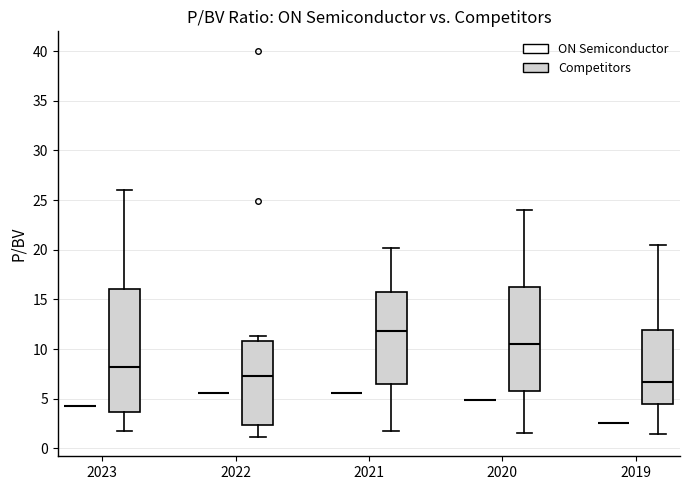

Reading left to right, transcribe this box plot: for each box, give where its median line is, the range the box spans, and where its two whiskers end, as read against the y-axis. The values are not printed on the chart, so give them approximately, as read against the axis.

2023 (ON Semiconductor): box collapsed to a line at 4.5, whiskers 4.5 to 4.5
2023 (Competitors): median 8.0, box 3.5 to 16.0, whiskers 1.5 to 26.0
2022 (ON Semiconductor): box collapsed to a line at 5.5, whiskers 5.5 to 5.5
2022 (Competitors): median 7.5, box 2.5 to 11.0, whiskers 1.0 to 11.5
2021 (ON Semiconductor): box collapsed to a line at 5.5, whiskers 5.5 to 5.5
2021 (Competitors): median 12.0, box 6.5 to 16.0, whiskers 2.0 to 20.0
2020 (ON Semiconductor): box collapsed to a line at 5.0, whiskers 5.0 to 5.0
2020 (Competitors): median 10.5, box 6.0 to 16.5, whiskers 1.5 to 24.0
2019 (ON Semiconductor): box collapsed to a line at 2.5, whiskers 2.5 to 2.5
2019 (Competitors): median 6.5, box 4.5 to 12.0, whiskers 1.5 to 20.5